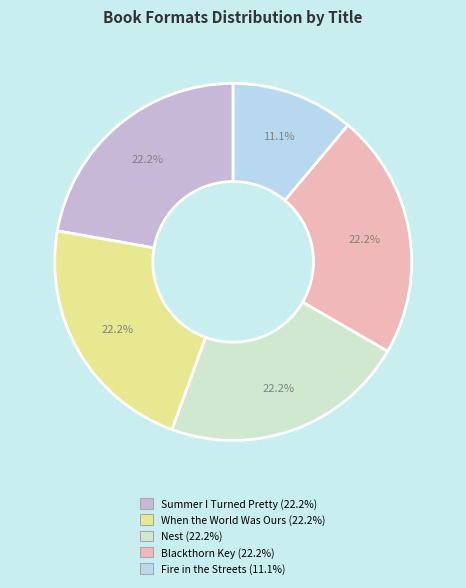

Does any single category account for the majority?

No